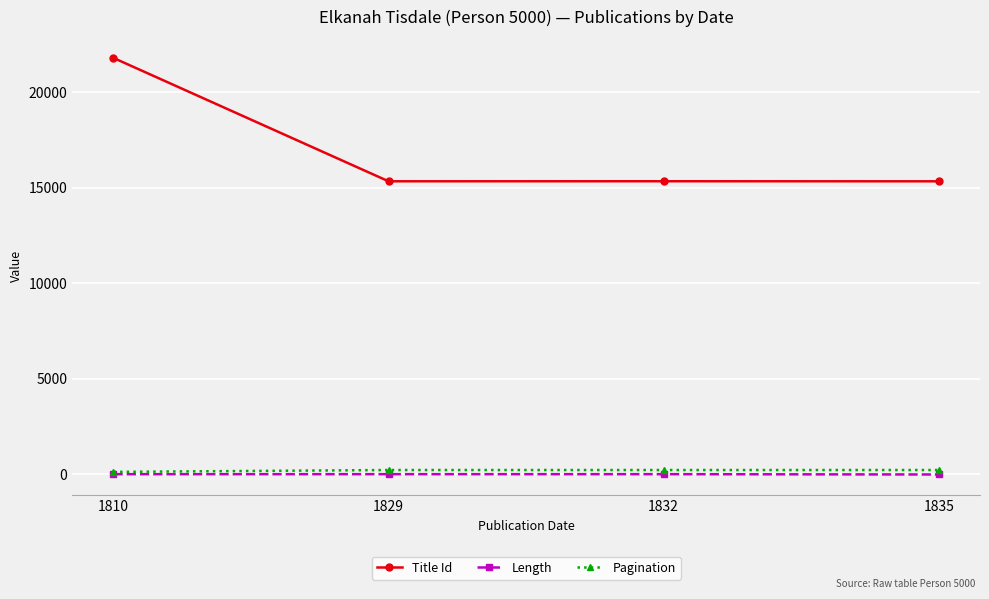

True or false: Title Id and Length cross at least once.

False